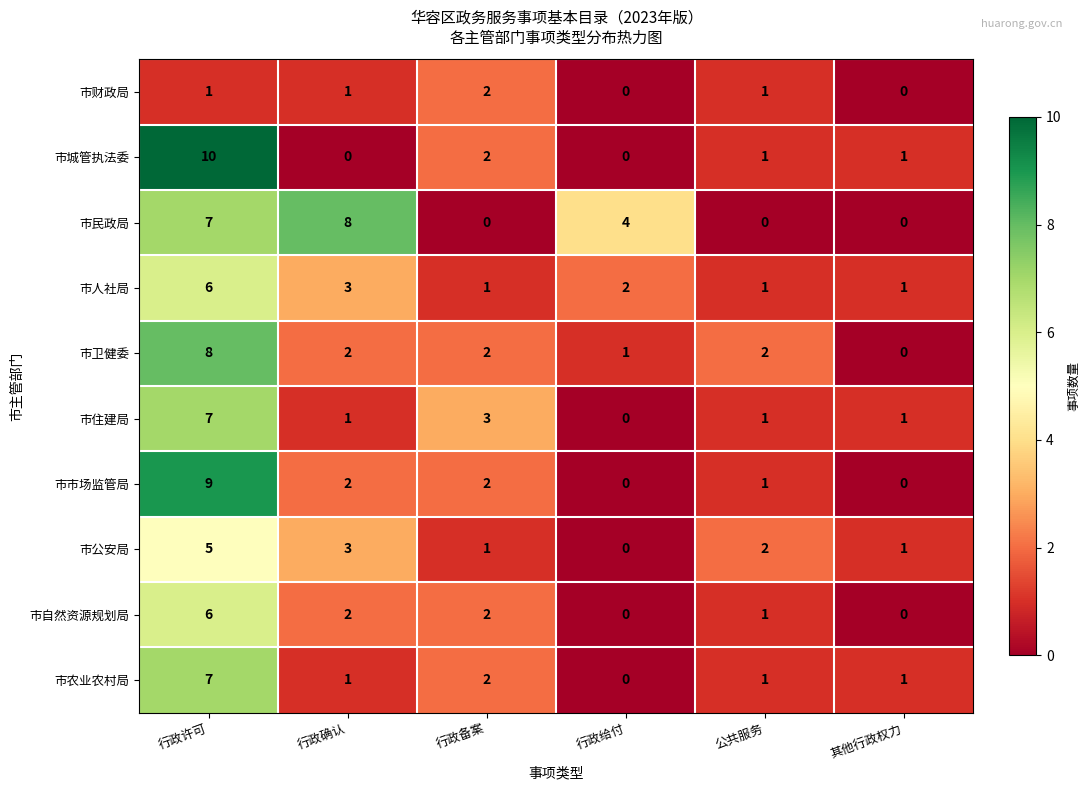

What value does the 市住建局 series have at 行政许可?

7